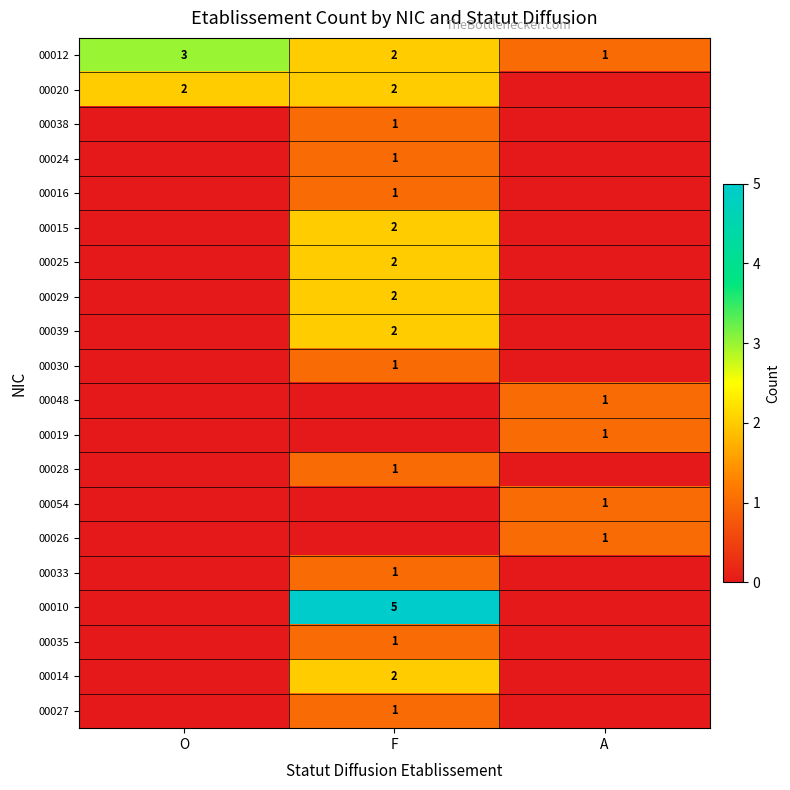

The value of 00012 at A is 1. True or false?

True